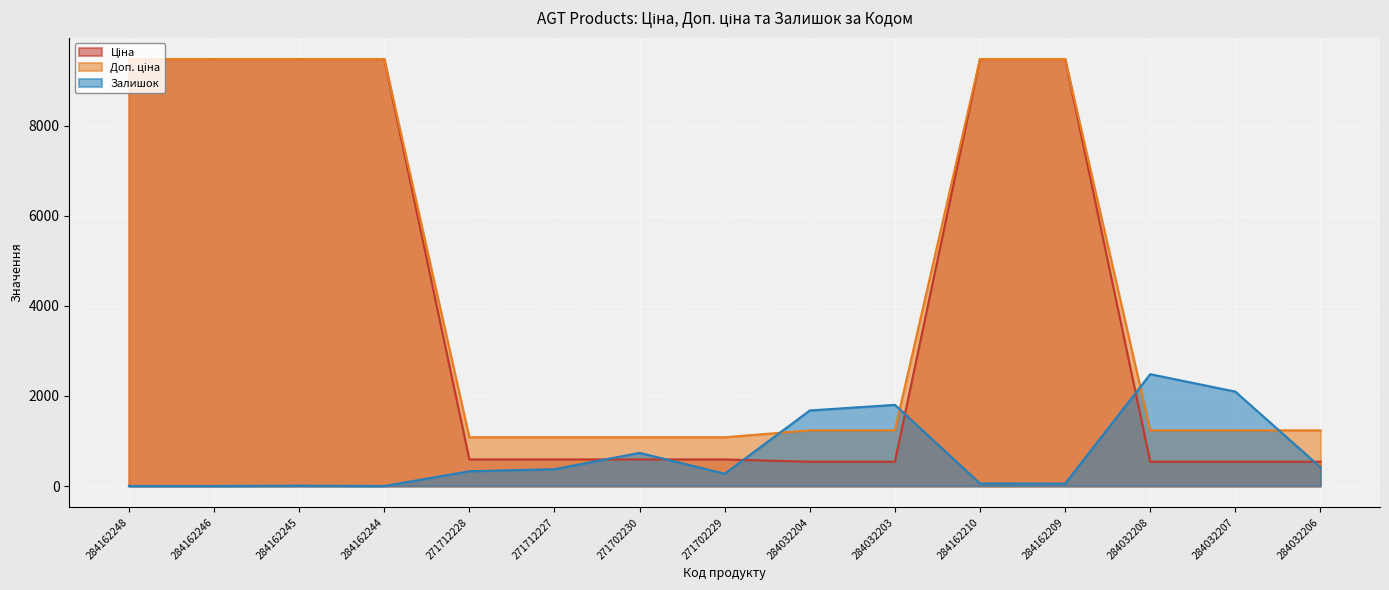

Which category has the lowest value in the Доп. ціна series?

271712228